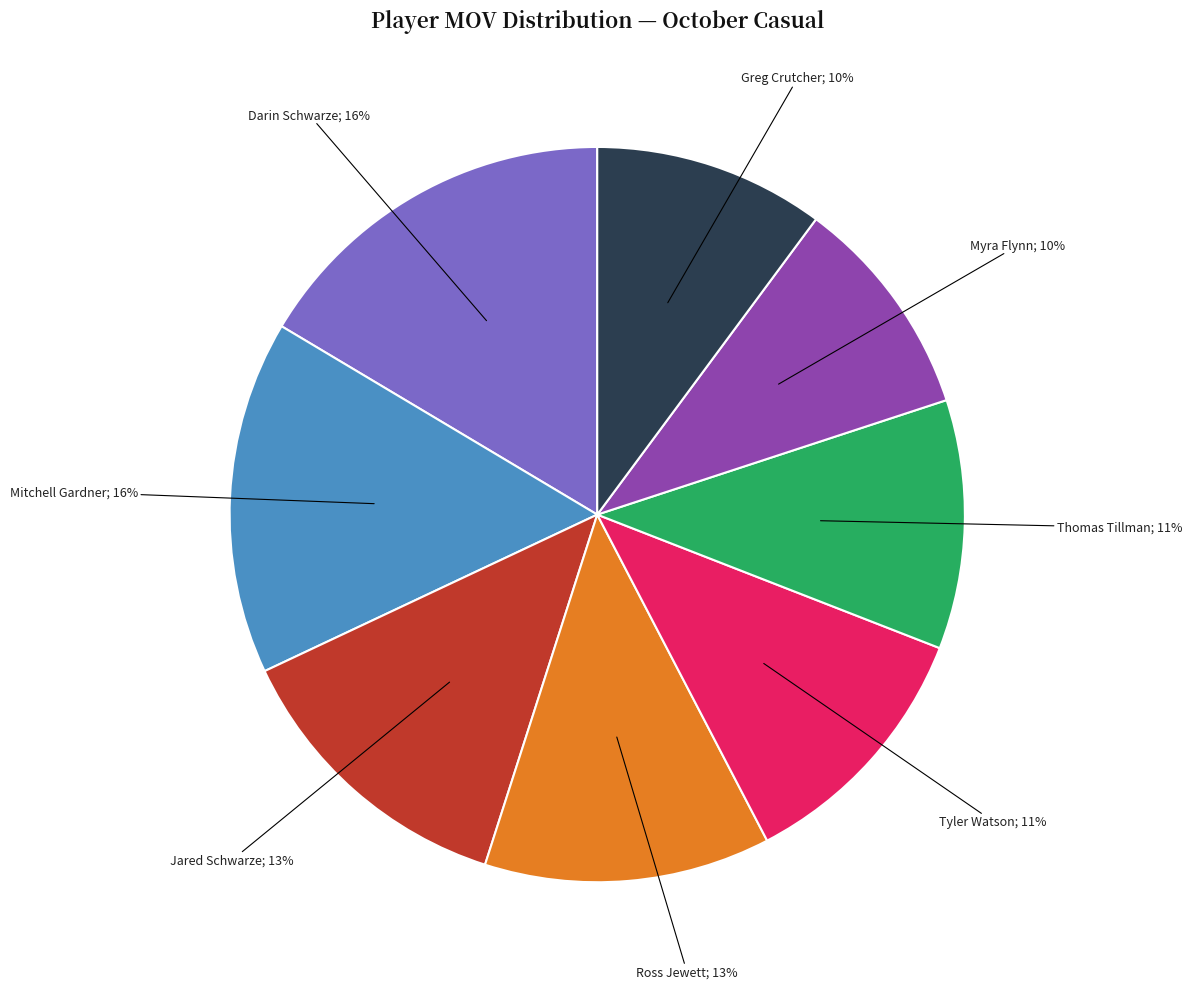

To the nearest percent, what is the average slice percentage?

12%